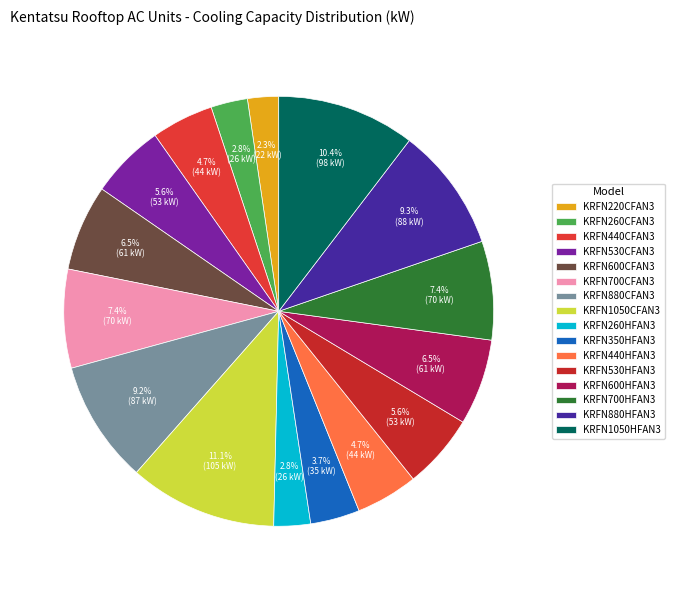

To the nearest percent, what is the average slice percentage?

6%